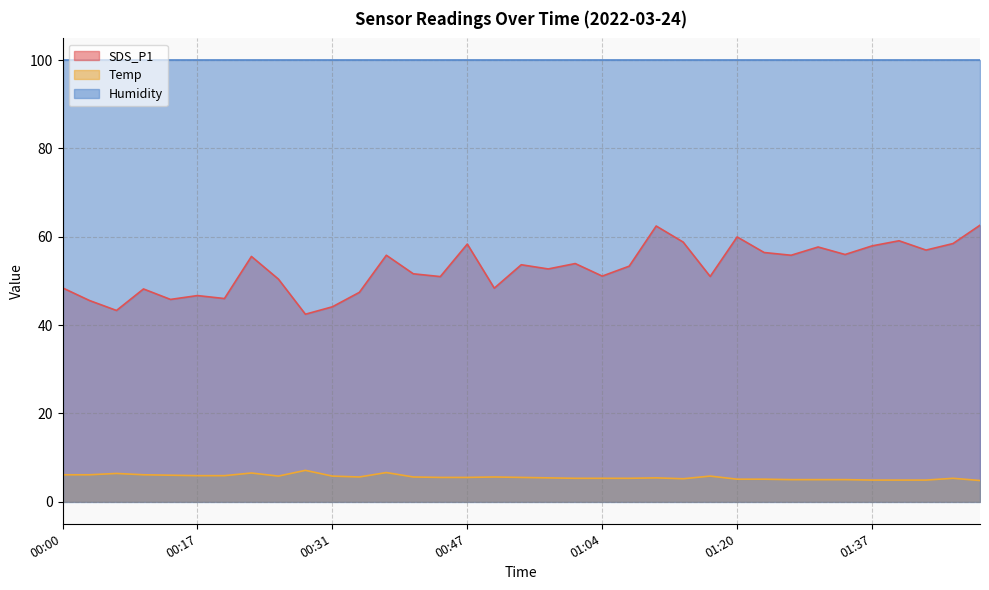

How many values in the SDS_P1 series exceed 53?

18